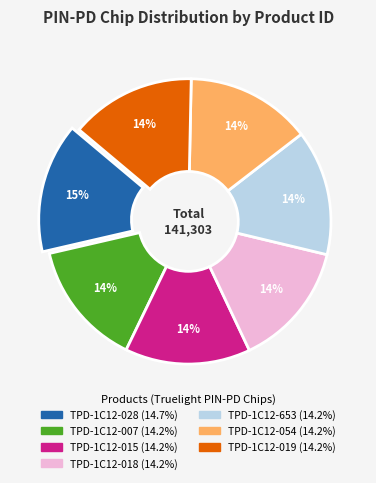

How many slices are in this pie chart?

7